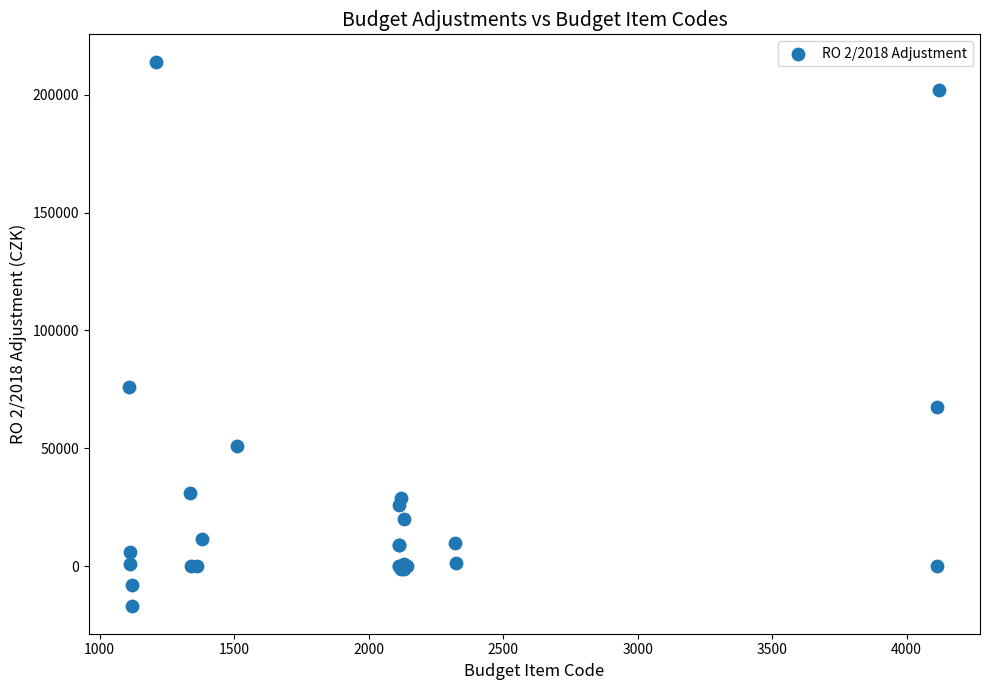

What Y value in the scatter plot is closest to 98500?

76000